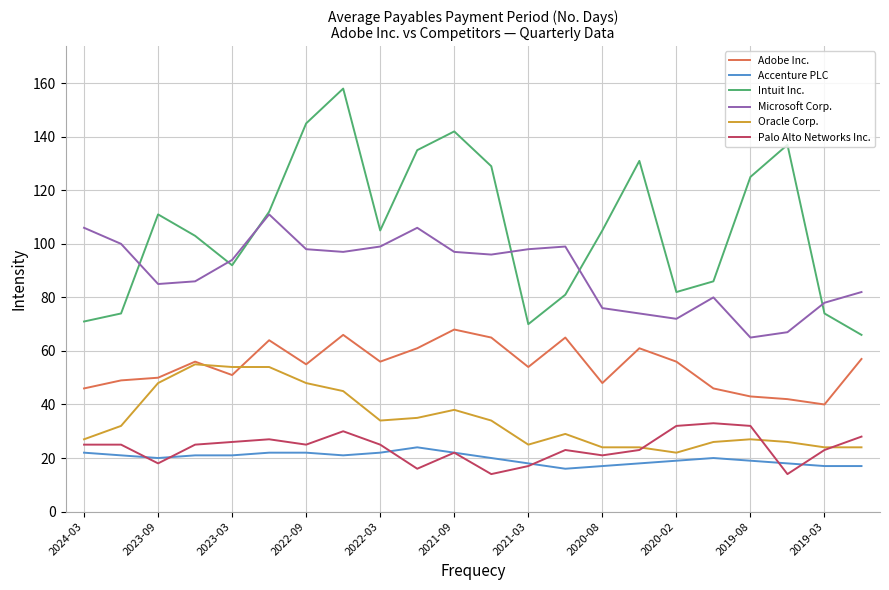

Which series has the widest spread of values?

Intuit Inc.